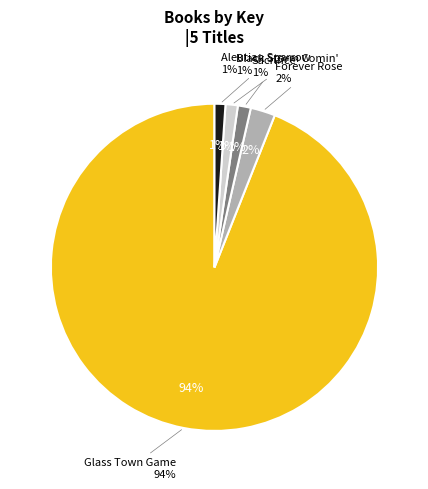

Which slice represents more than half of the pie?

Glass Town Game